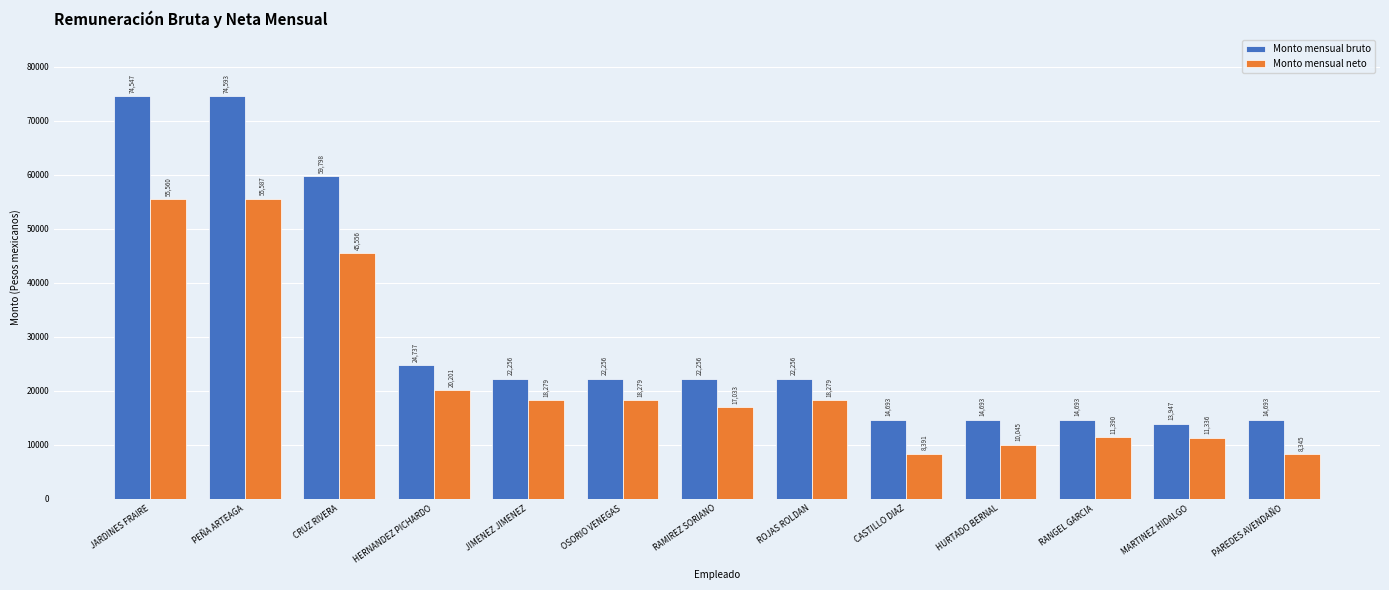

How many data points in Monto mensual neto are less than 18278?

6